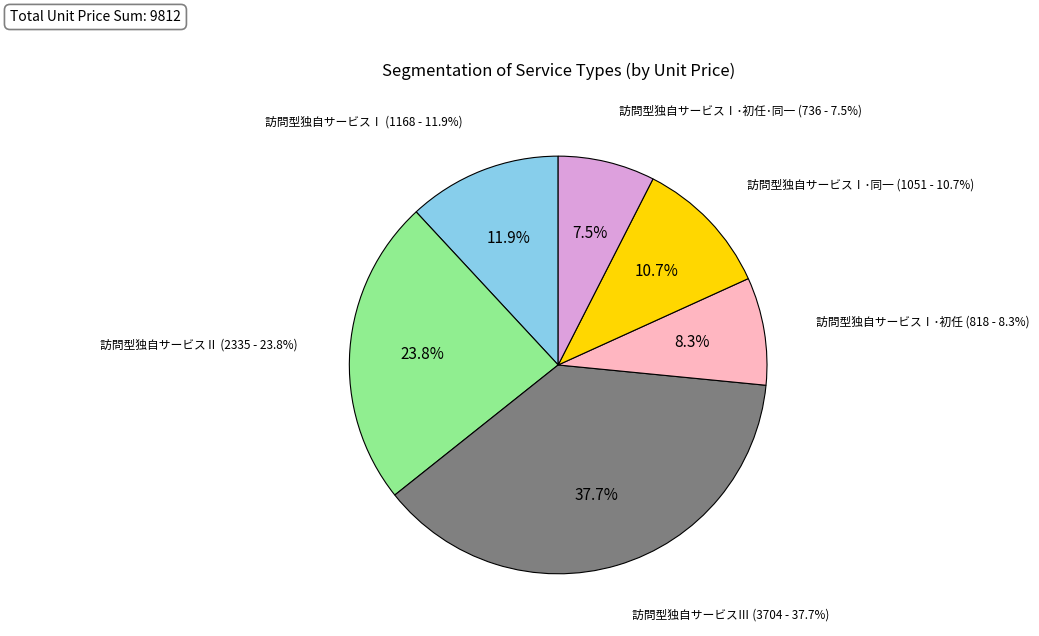

The 訪問型独自サービスⅡ slice represents 37% of the pie. True or false?

False